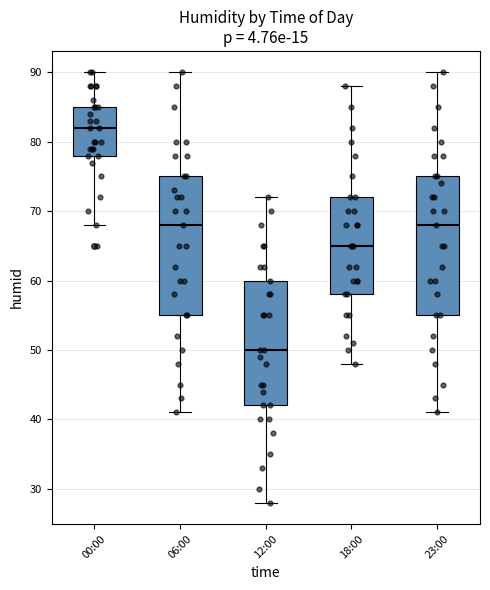

Reading left to right, transcribe this box plot: for each box, give where its median line is, the range the box spans, and where its two whiskers end, as read against the y-axis. The values are not printed on the chart, so give them approximately, as read against the axis.

00:00: median 82, box 78 to 85, whiskers 68 to 90
06:00: median 68, box 55 to 75, whiskers 41 to 90
12:00: median 50, box 42 to 60, whiskers 28 to 72
18:00: median 65, box 58 to 72, whiskers 48 to 88
23:00: median 68, box 55 to 75, whiskers 41 to 90